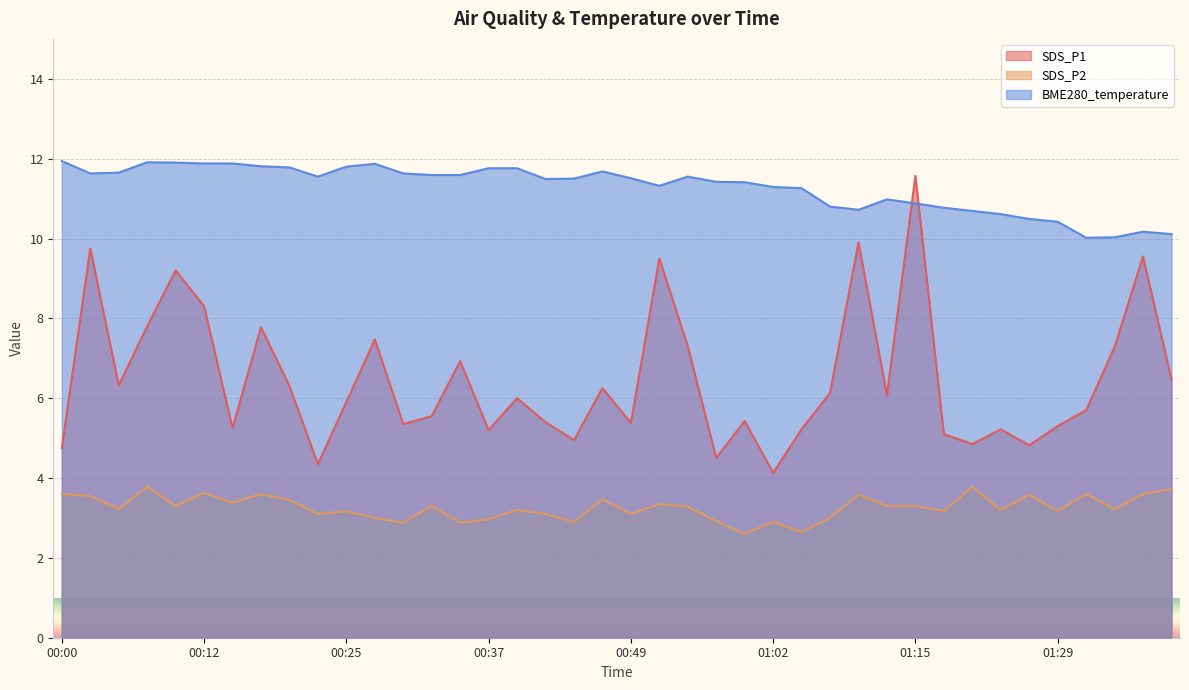

List the labels in order of SDS_P2 value, largest first.

00:08, 01:21, 01:39, 00:12, 00:00, 00:17, 01:31, 01:36, 01:10, 01:26, 00:03, 00:47, 00:20, 00:15, 00:52, 00:10, 00:32, 01:12, 01:15, 00:55, 00:05, 01:34, 00:39, 01:23, 00:25, 01:18, 01:29, 00:22, 00:42, 00:49, 00:27, 01:07, 00:37, 00:57, 00:44, 01:02, 00:30, 00:34, 01:05, 01:00